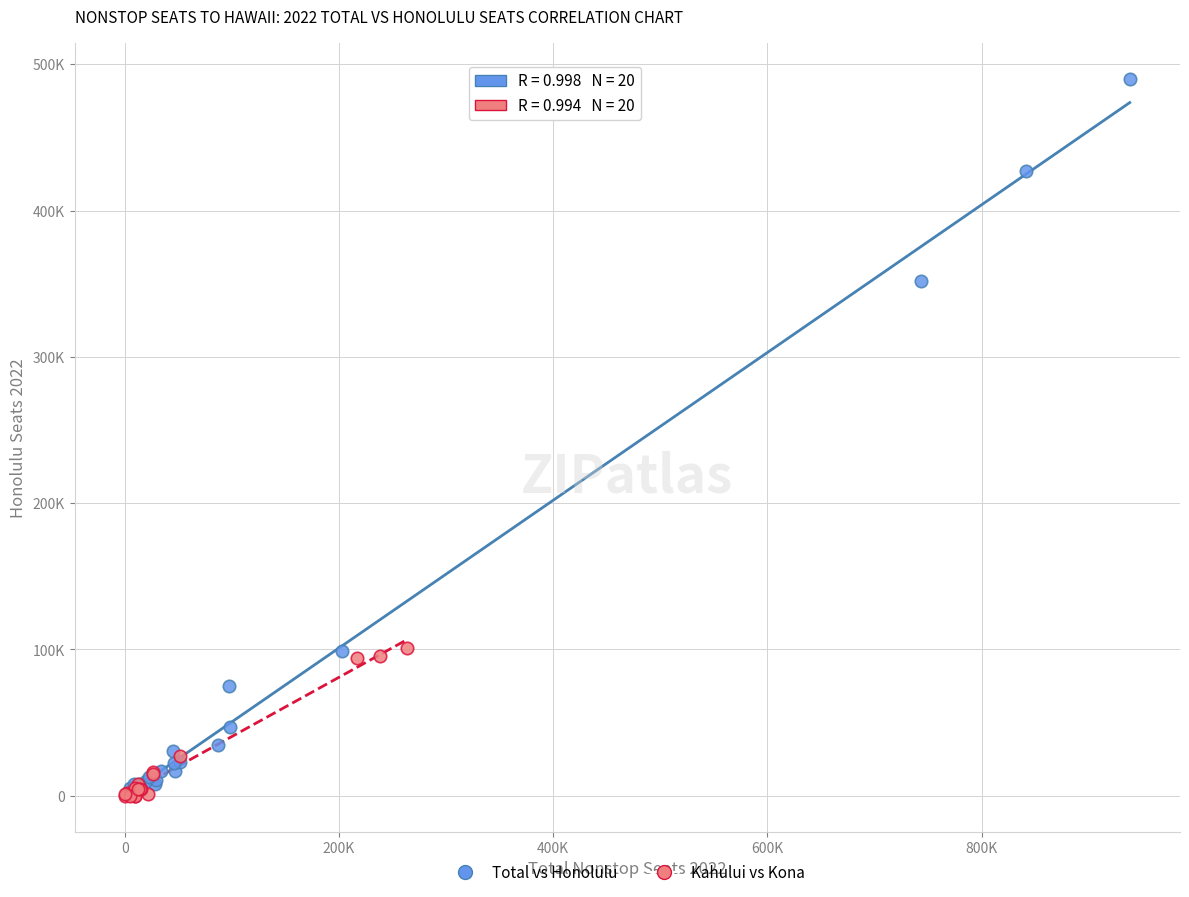

Which series has the widest spread of Y values?

Total vs Honolulu